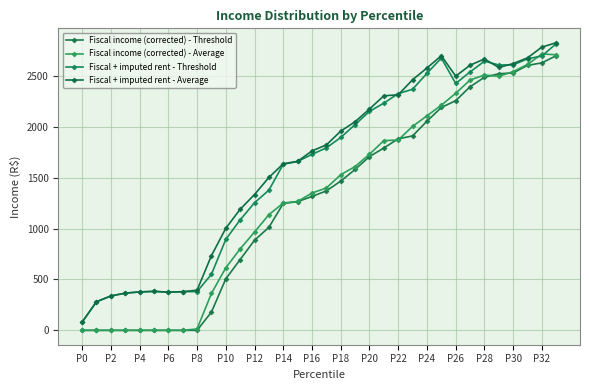

True or false: Fiscal income (corrected) - Threshold and Fiscal + imputed rent - Average cross at least once.

False